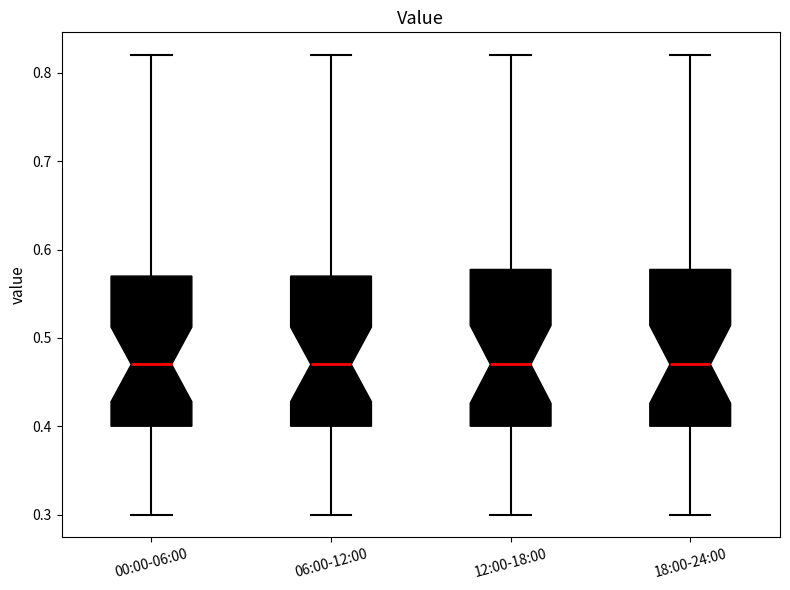

Where is the lower edge of the box for 06:00-12:00 on the y-axis? The values are not printed on the chart, so give them approximately, as read against the axis.

0.40